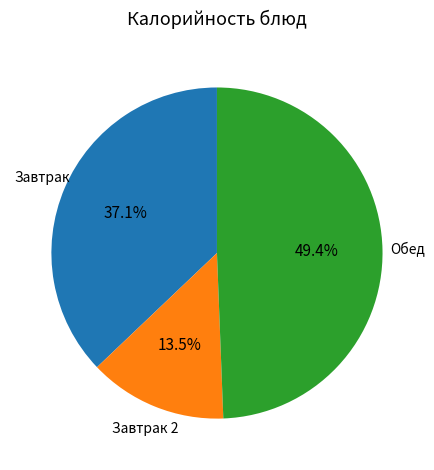

Is there any slice that represents more than half of the pie?

No